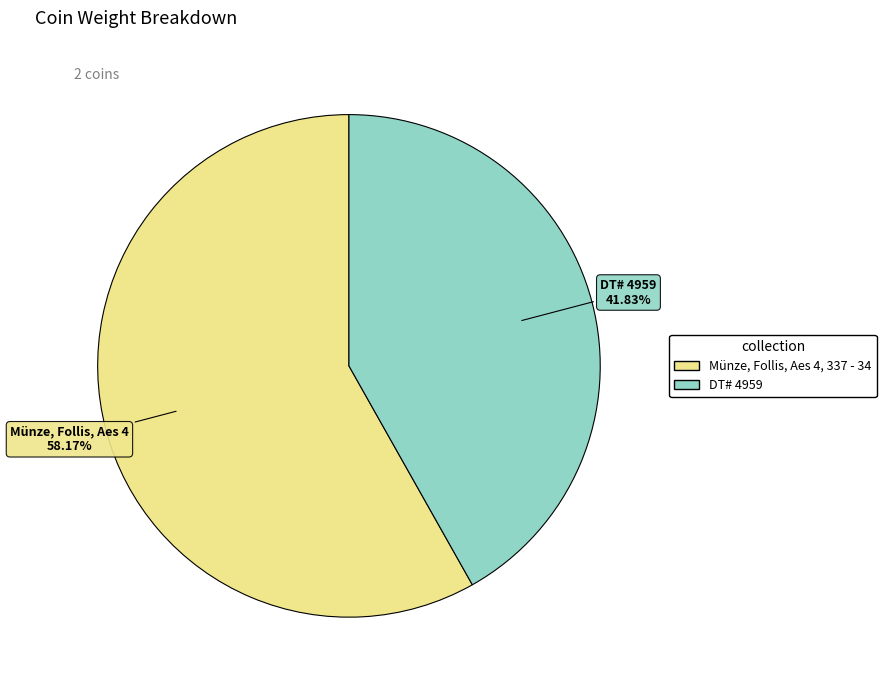

How many segments does this pie chart have?

2